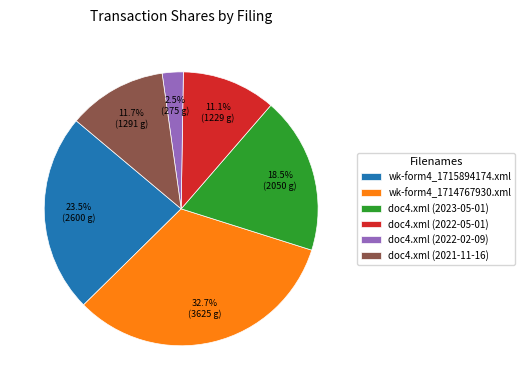

Rank the categories by value from lowest to highest.

doc4.xml (2022-02-09), doc4.xml (2022-05-01), doc4.xml (2021-11-16), doc4.xml (2023-05-01), wk-form4_1715894174.xml, wk-form4_1714767930.xml